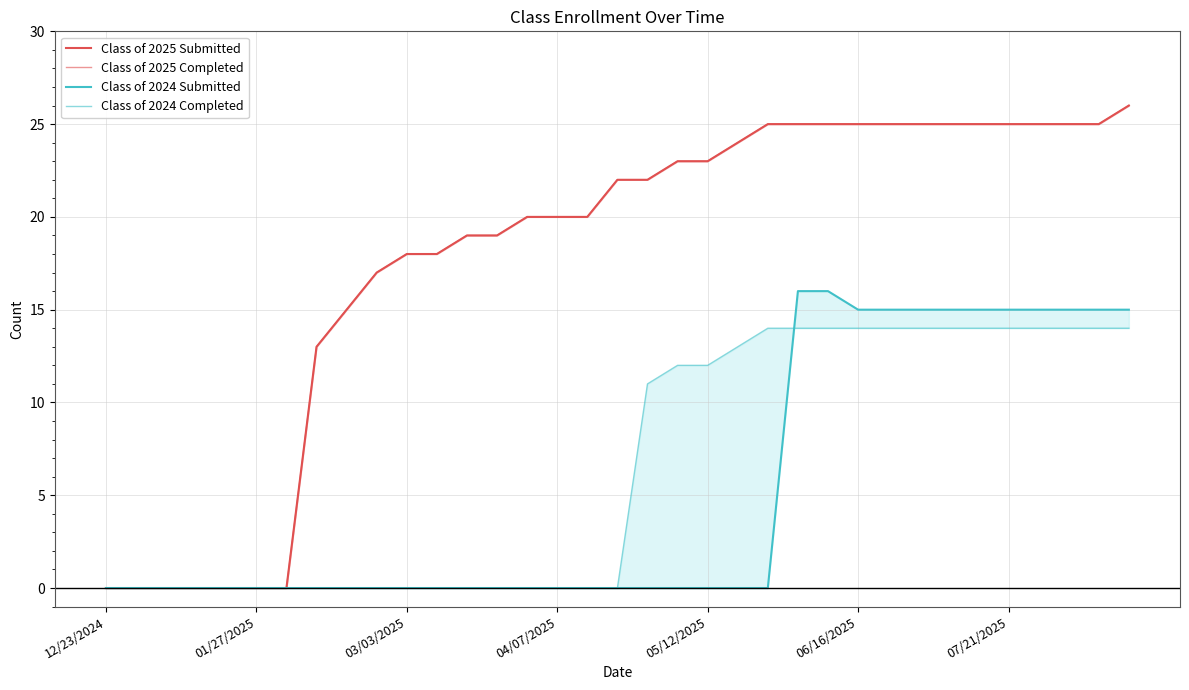

Is this an area chart (filled region under the line)?

No